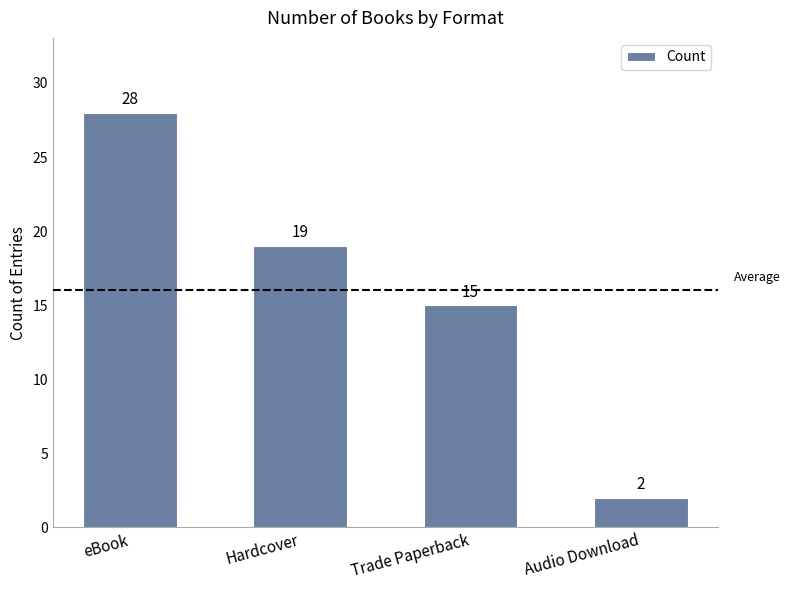

Where does the data first go above 19?

eBook